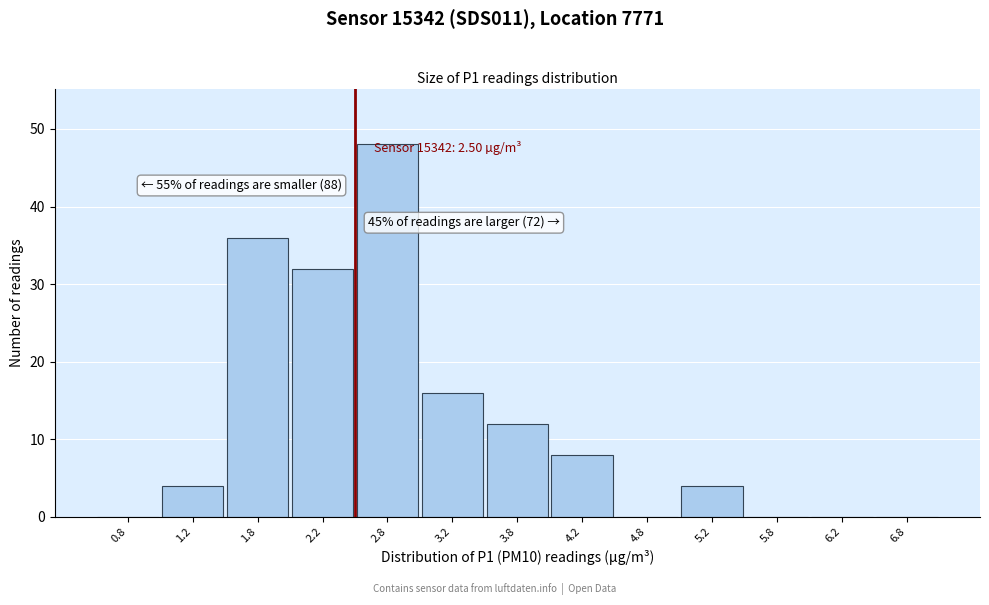

Which range on the x-axis has the tallest bar?

2.5 to 3.0